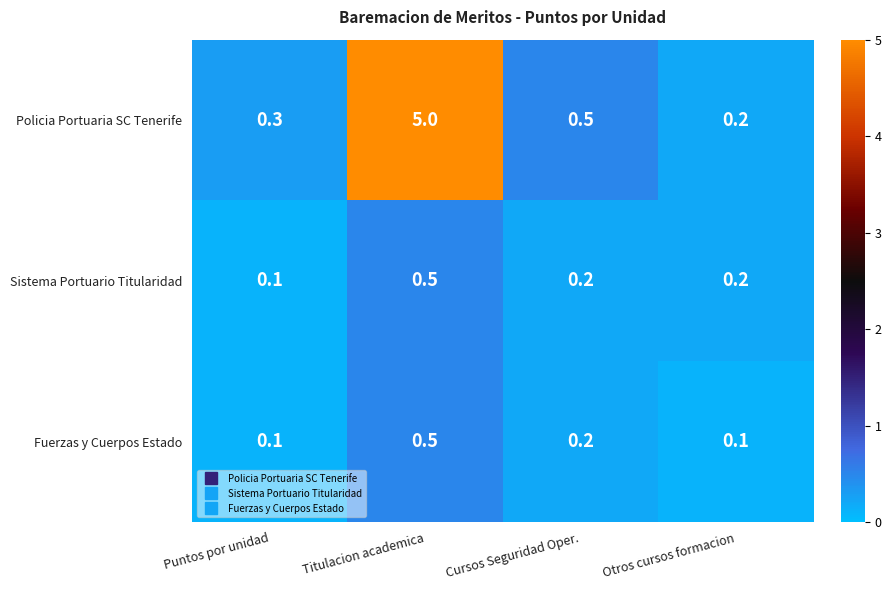

What is the approximate value of Policia Portuaria SC Tenerife at Puntos por unidad?

0.3